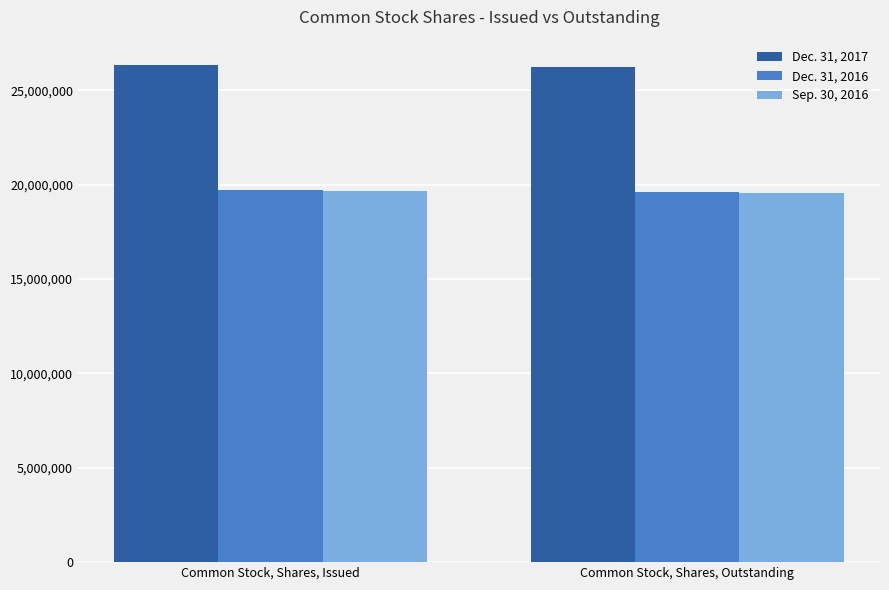

What is the sum of all Sep. 30, 2016 values?

39235142